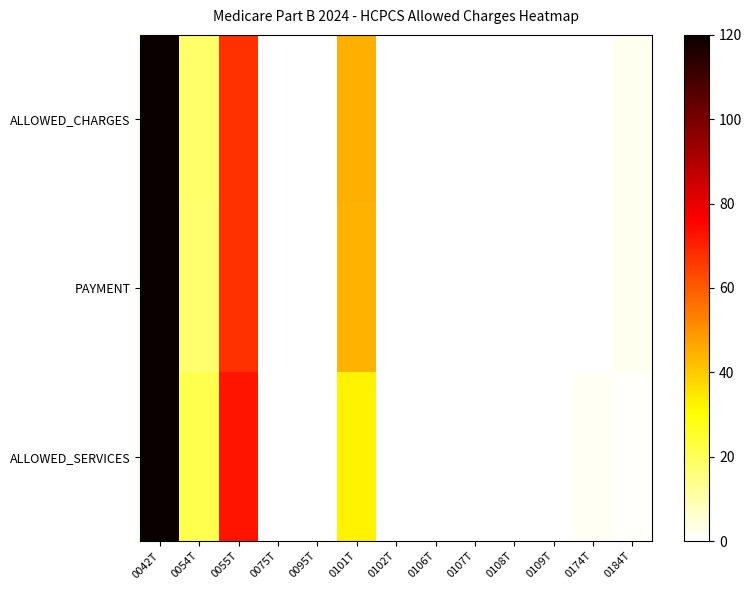

What is the total value across all series at 0108T?

0.4